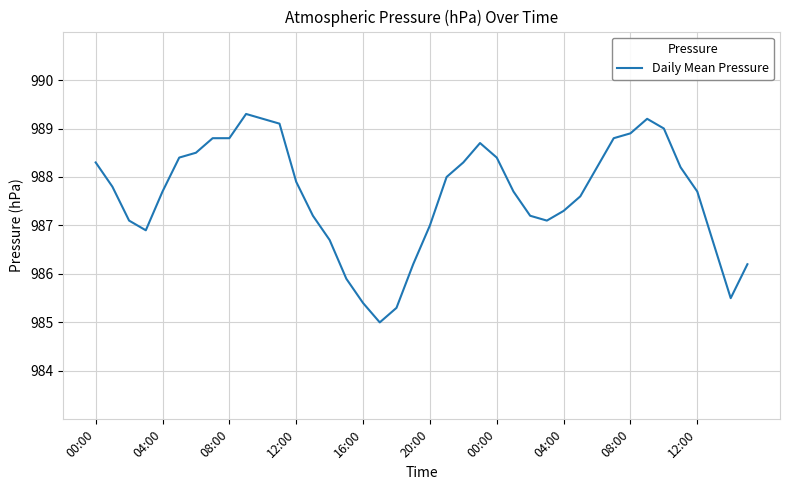

What is the smallest value displayed?

985.0